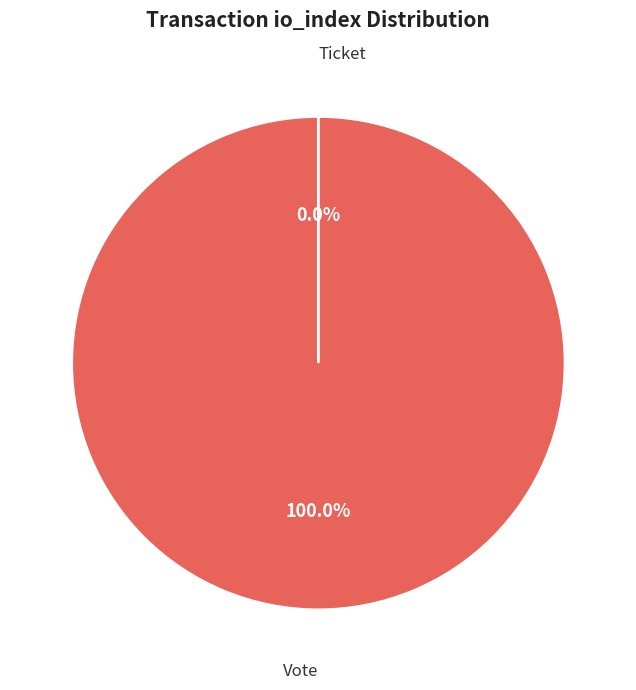

To the nearest percent, what is the difference between the largest and smallest slice percentages?

100%